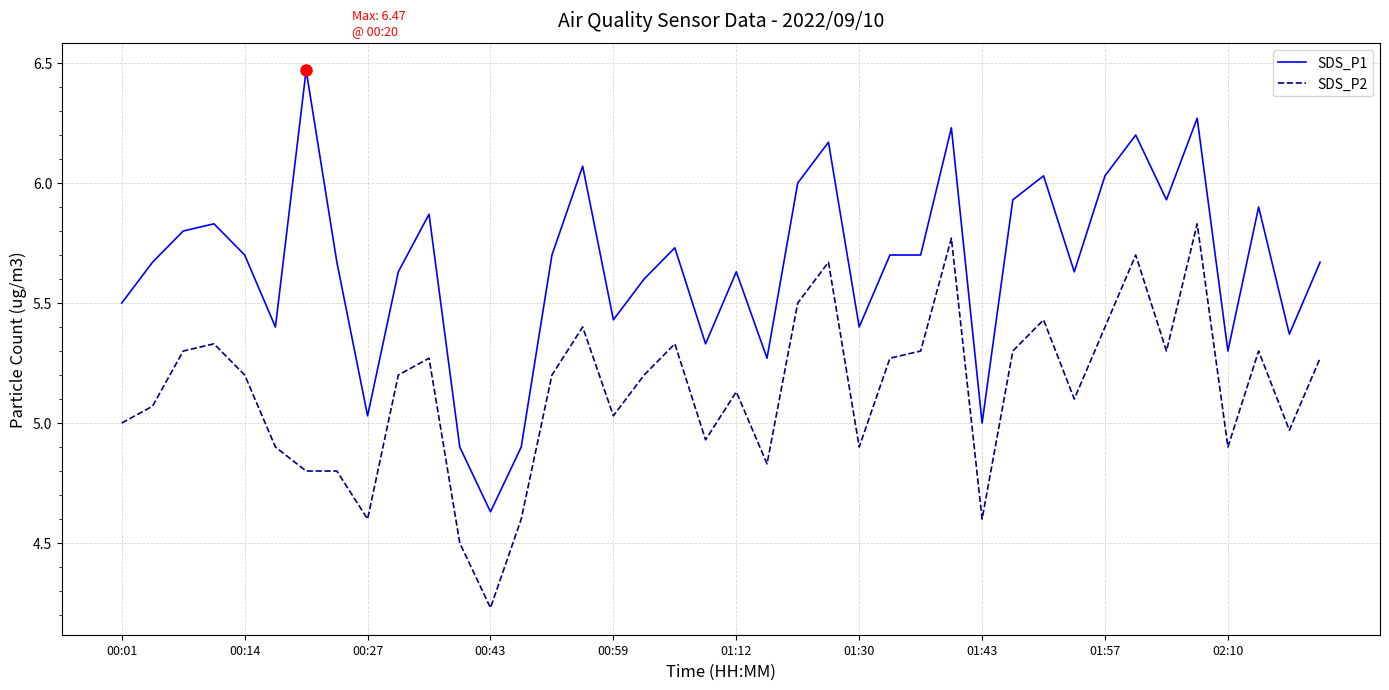

List the series in order of their peak value, lowest first.

SDS_P2, SDS_P1